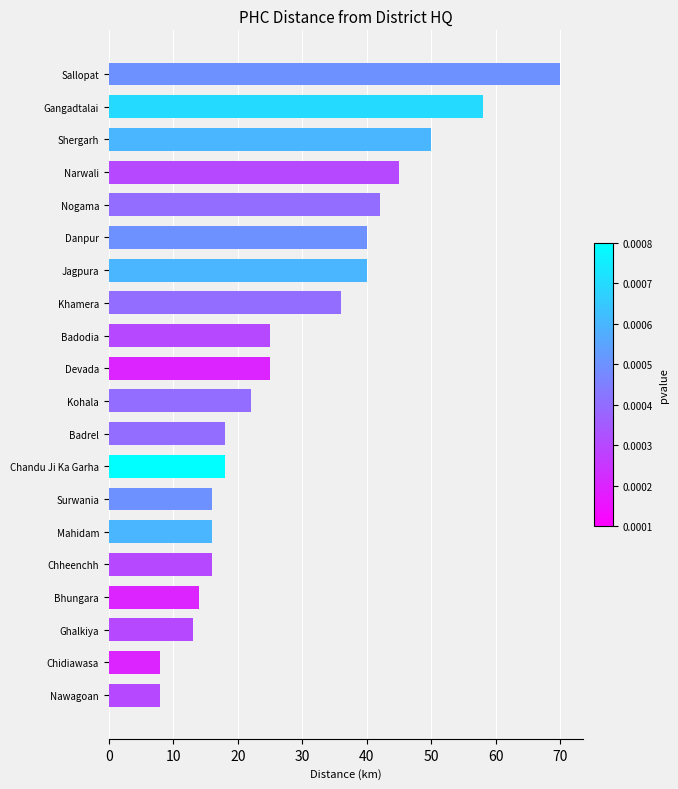

Reading bottom to top, transcribe all the data shown in this chart.

8	8	13	14	16	16	16	18	18	22	25	25	36	40	40	42	45	50	58	70